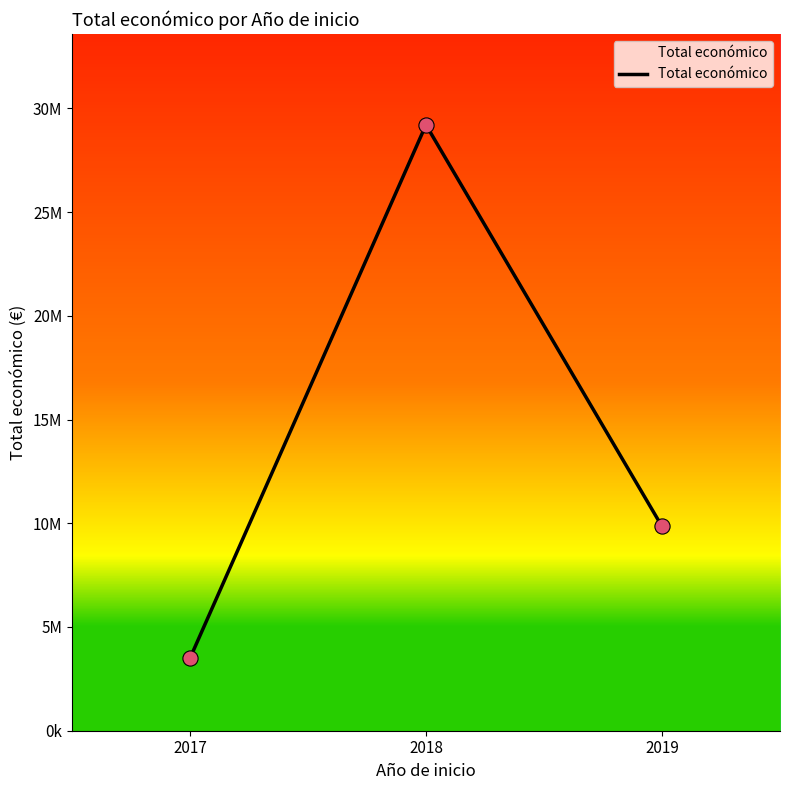

What is the ratio of the value at 2019 to the value at 2017?

2.8